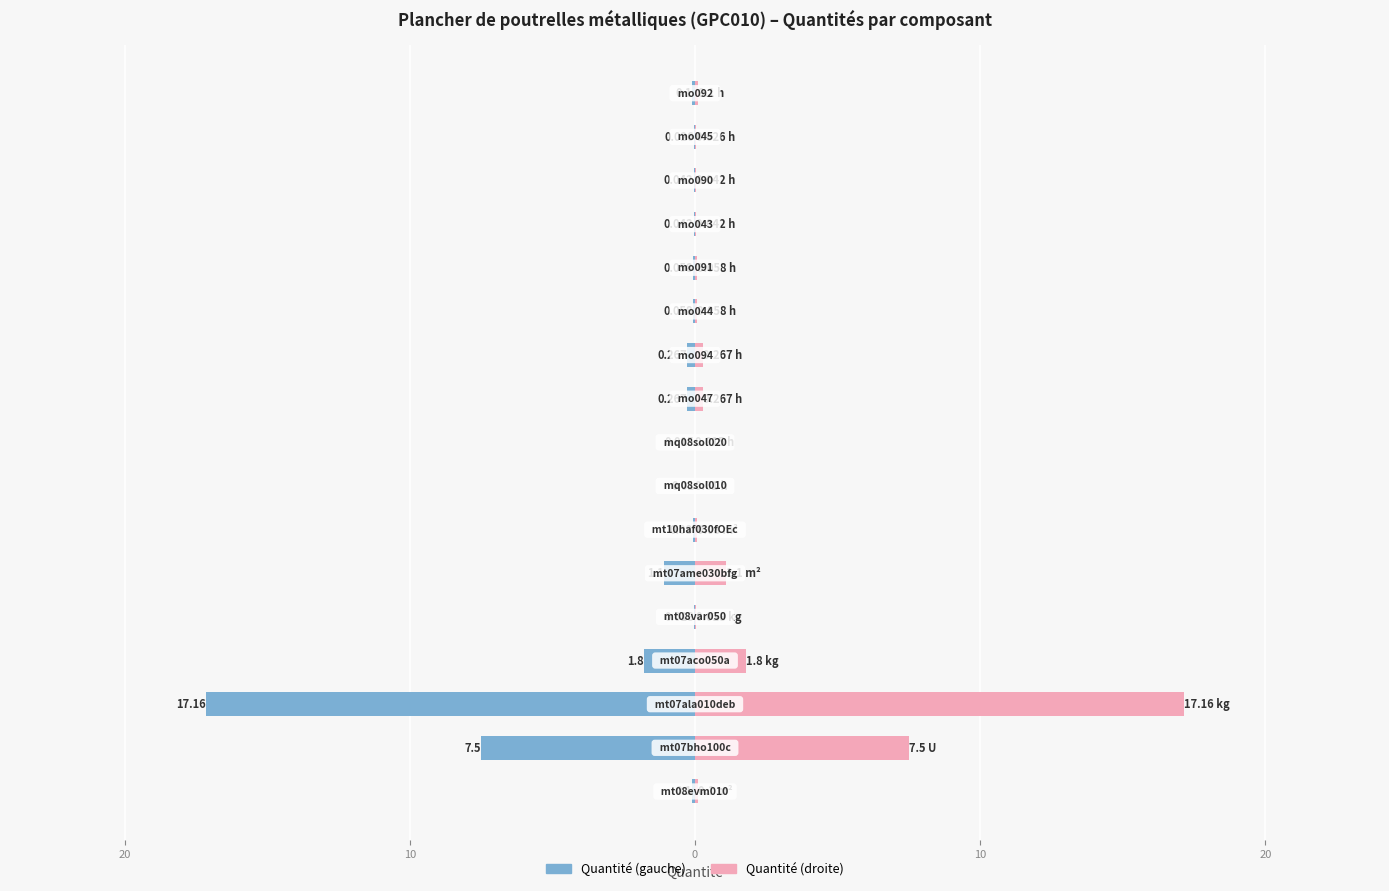

The value of Quantité (composant) at 15 is -0.0. True or false?

True